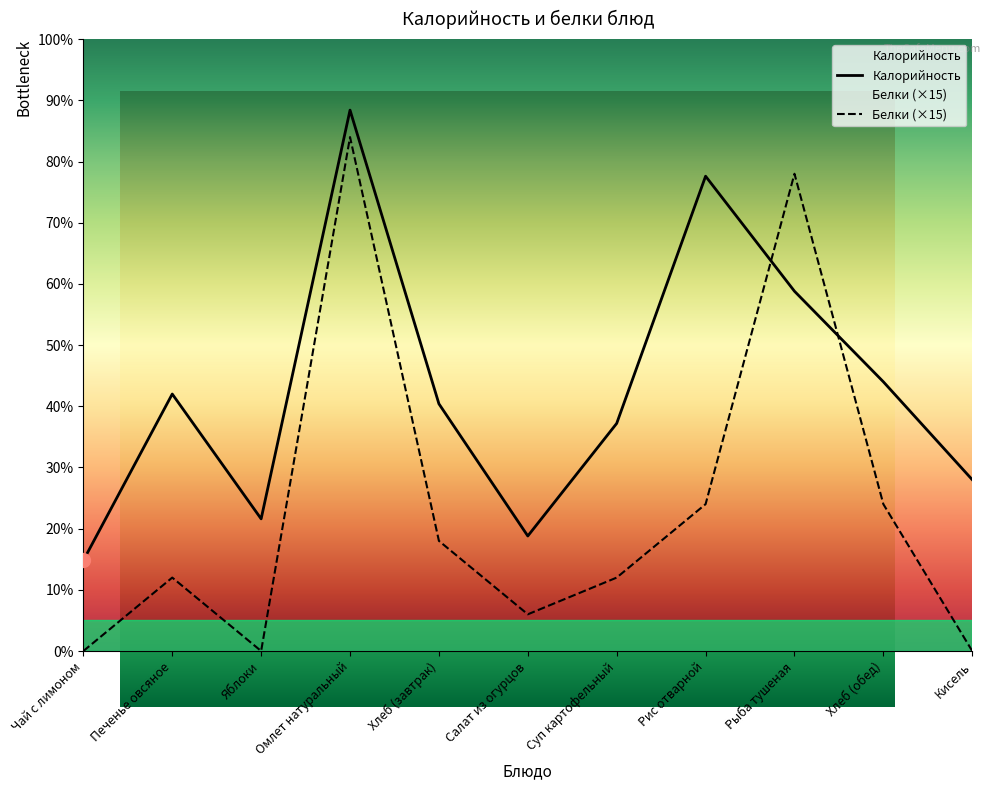

At which category is the sum across all series the highest?

Омлет натуральный